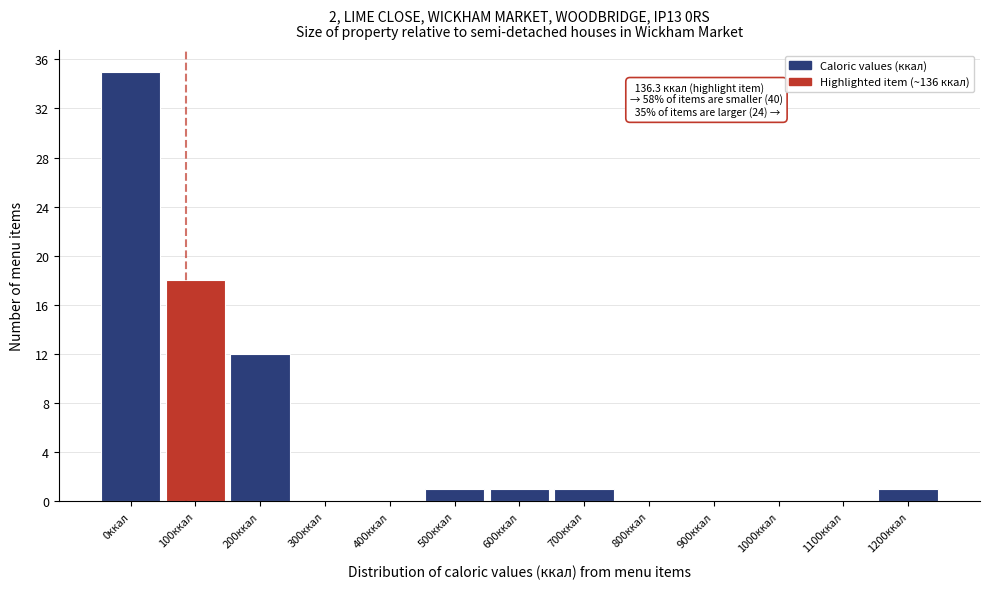

Reading left to right, extract all data points from this chart.

0ккал=35	100ккал=18	200ккал=12	300ккал=0	400ккал=0	500ккал=1	600ккал=1	700ккал=1	800ккал=0	900ккал=0	1000ккал=0	1100ккал=0	1200ккал=1